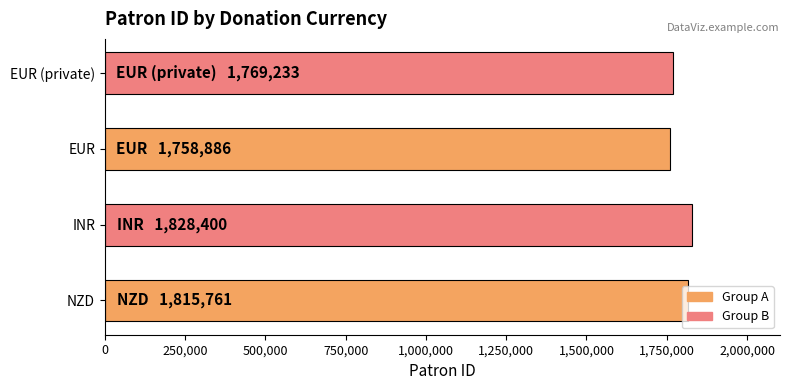

Between INR and EUR (private), which is larger?

INR